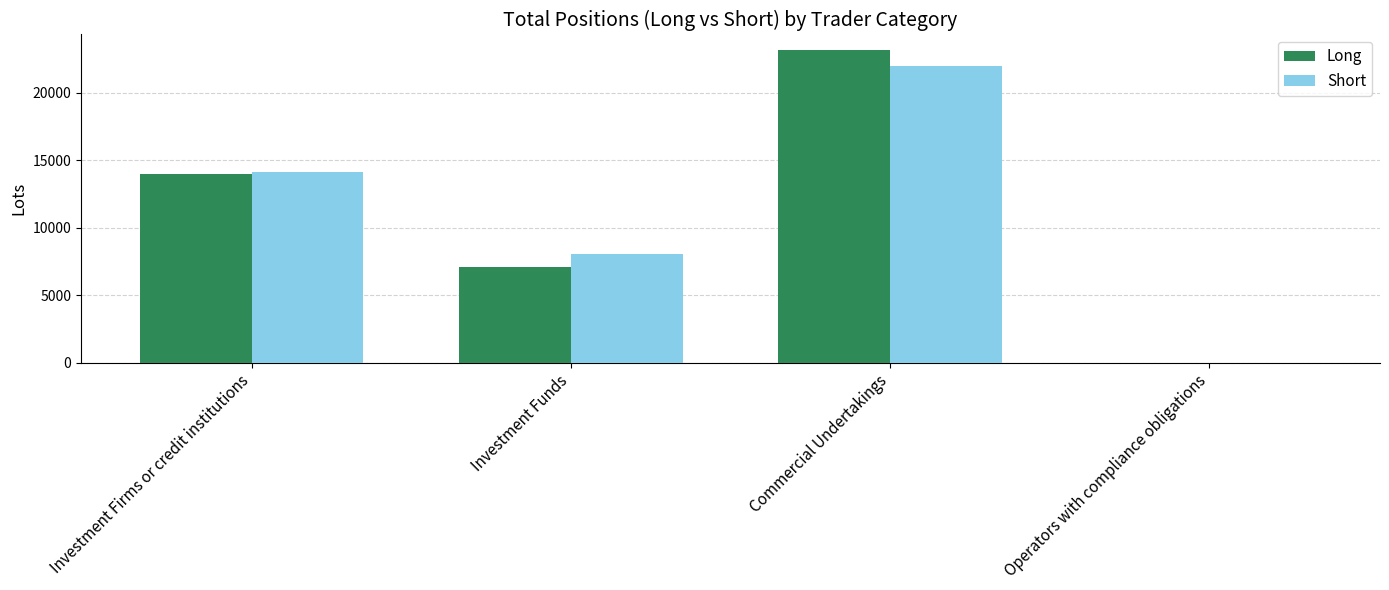

What is the maximum value for Short?

21982.2